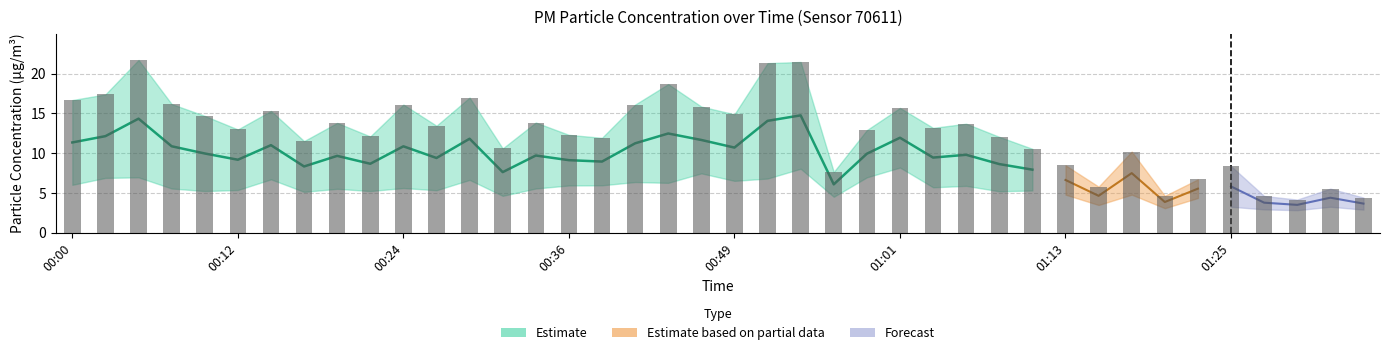

What is the smallest value displayed?

4.2